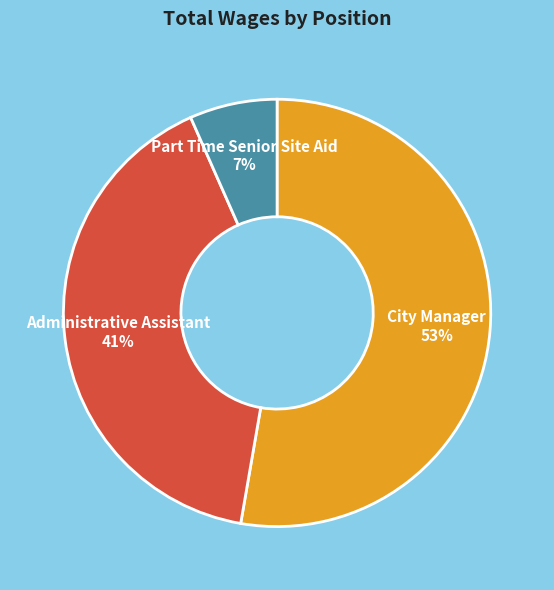

To the nearest percent, what is the difference between the largest and smallest slice percentages?

46%